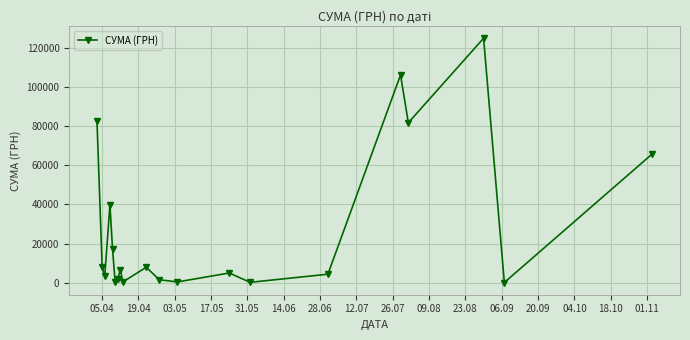

What is the average value?

27916.8